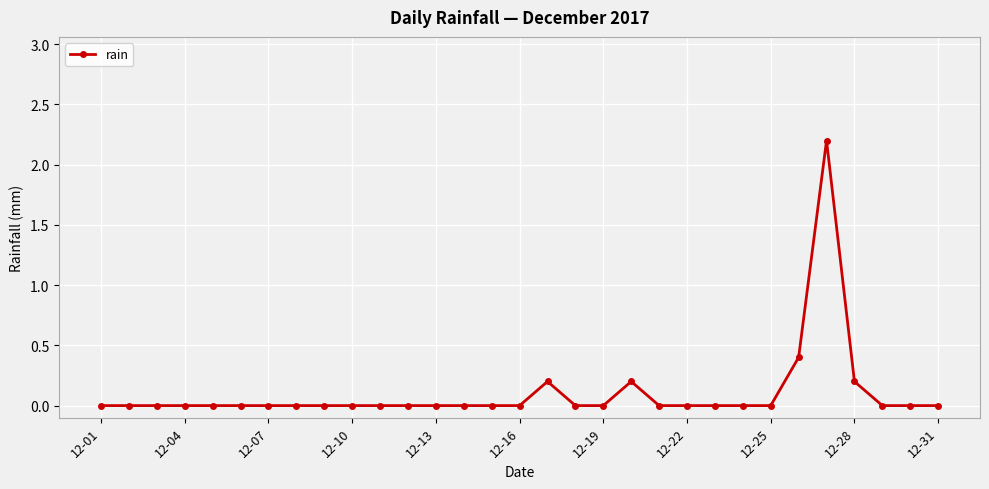

True or false: the data has more than 2 interior local peaks.

True